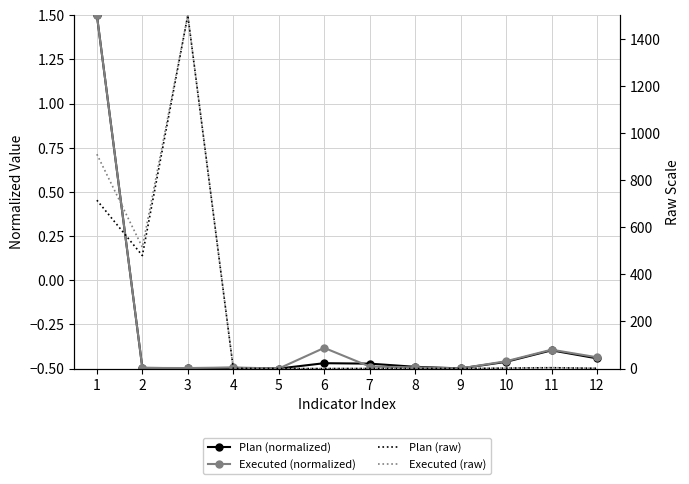

What is the difference between the Plan (normalized) values at 1 and 2?

2.0